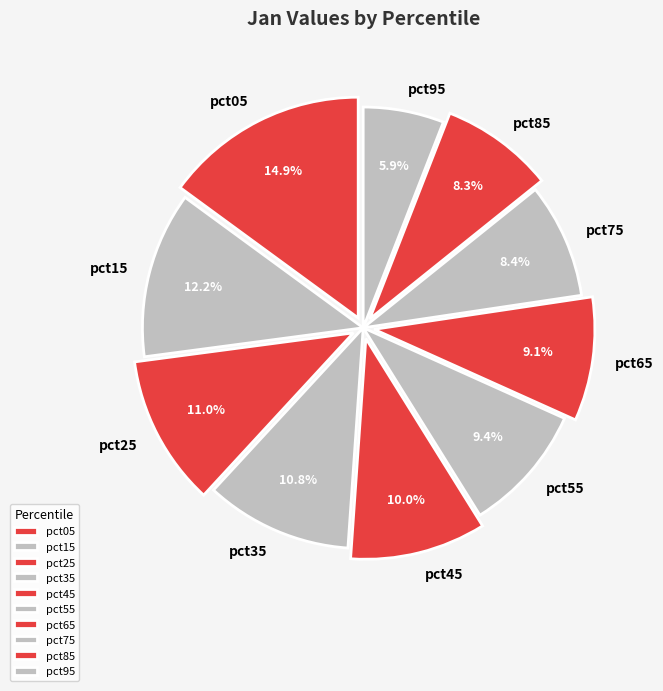

Which has a higher value, pct15 or pct05?

pct05